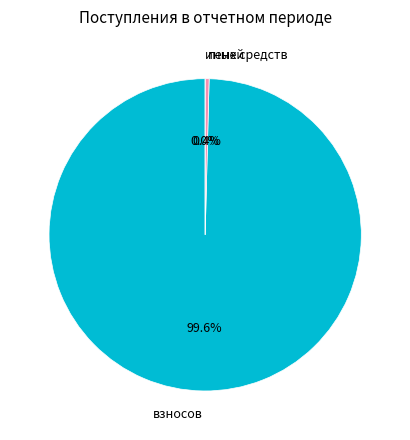

Combined, what portion of the pie is иных средств and взносов?

99.6%